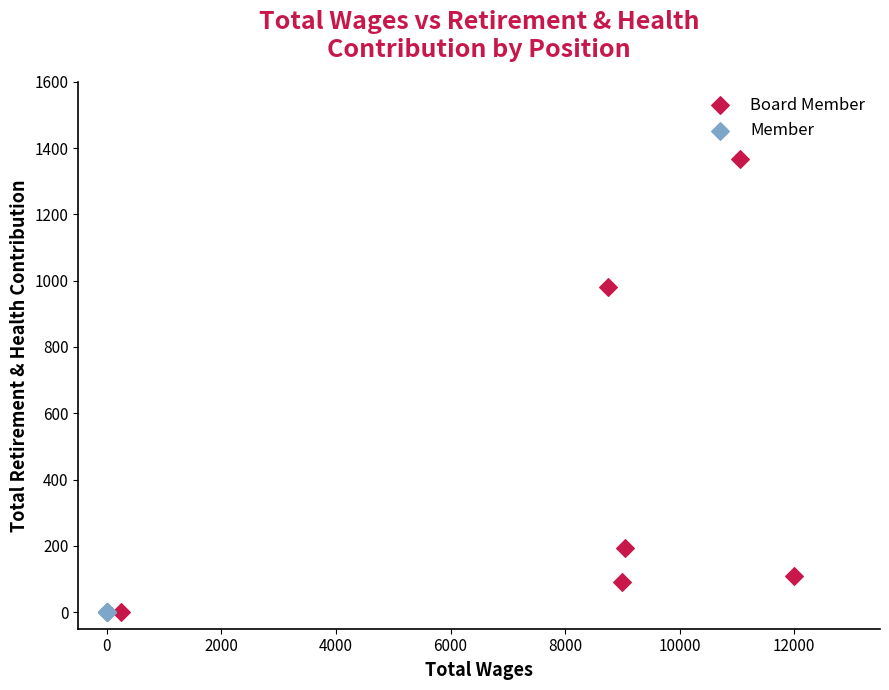

Which series reaches the maximum Y coordinate?

Board Member